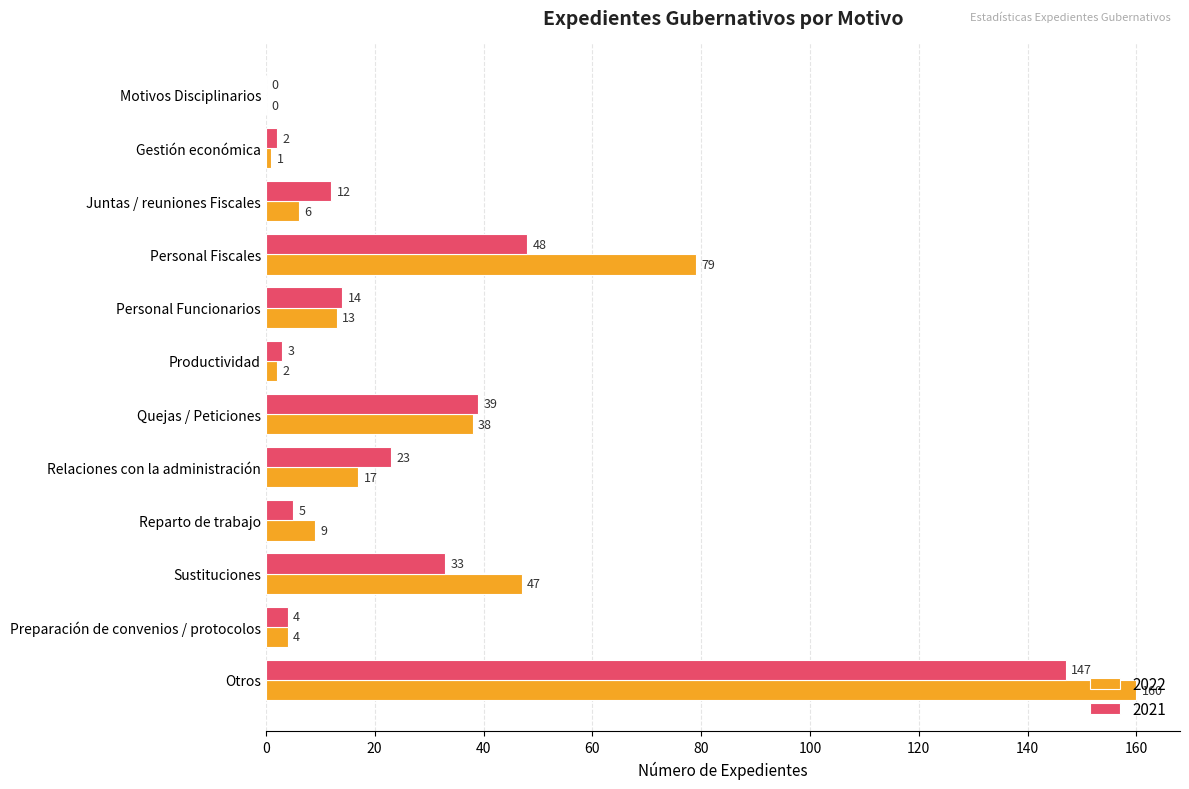

What is the sum of all 2022 values?

376